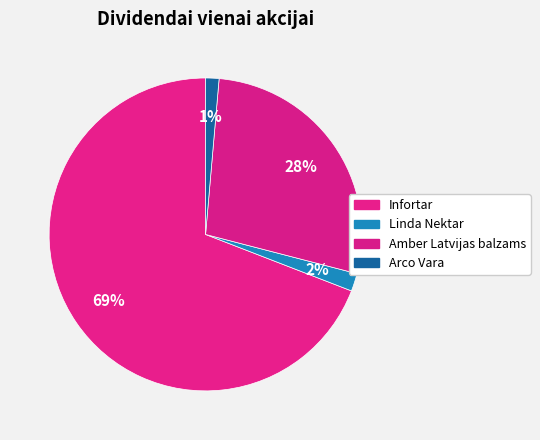

How many slices are in this pie chart?

4